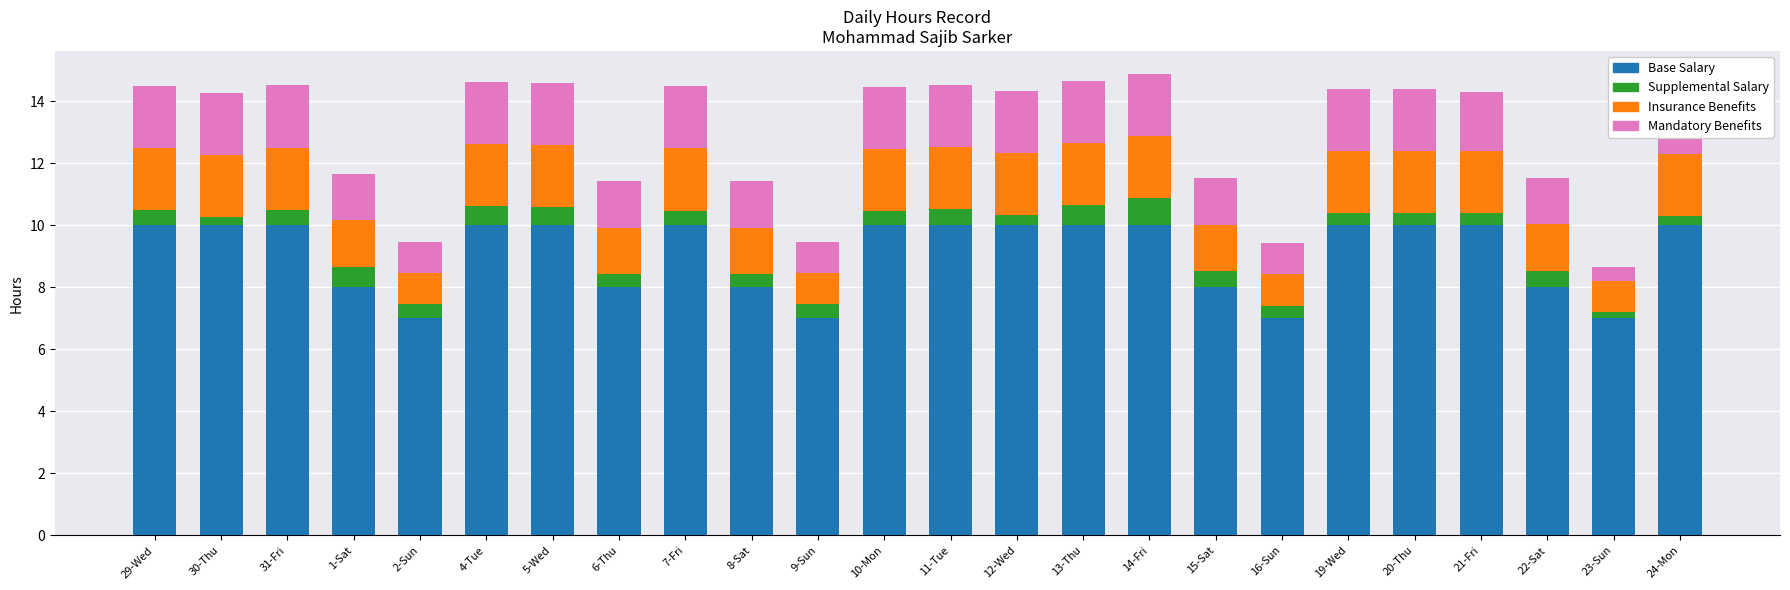

What is the total value across all series at 15-Sat?

11.5